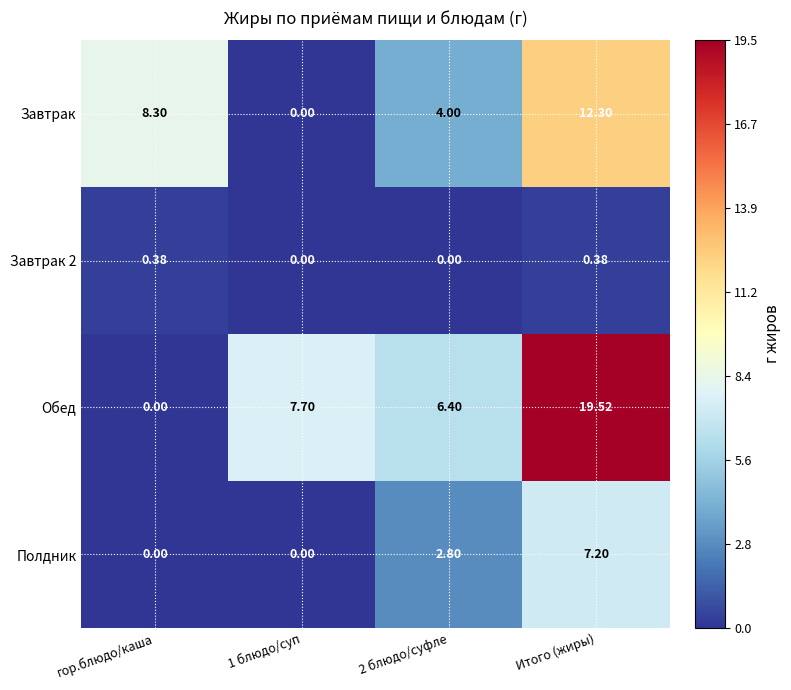

Which label corresponds to the largest value in the chart?

Итого (жиры)